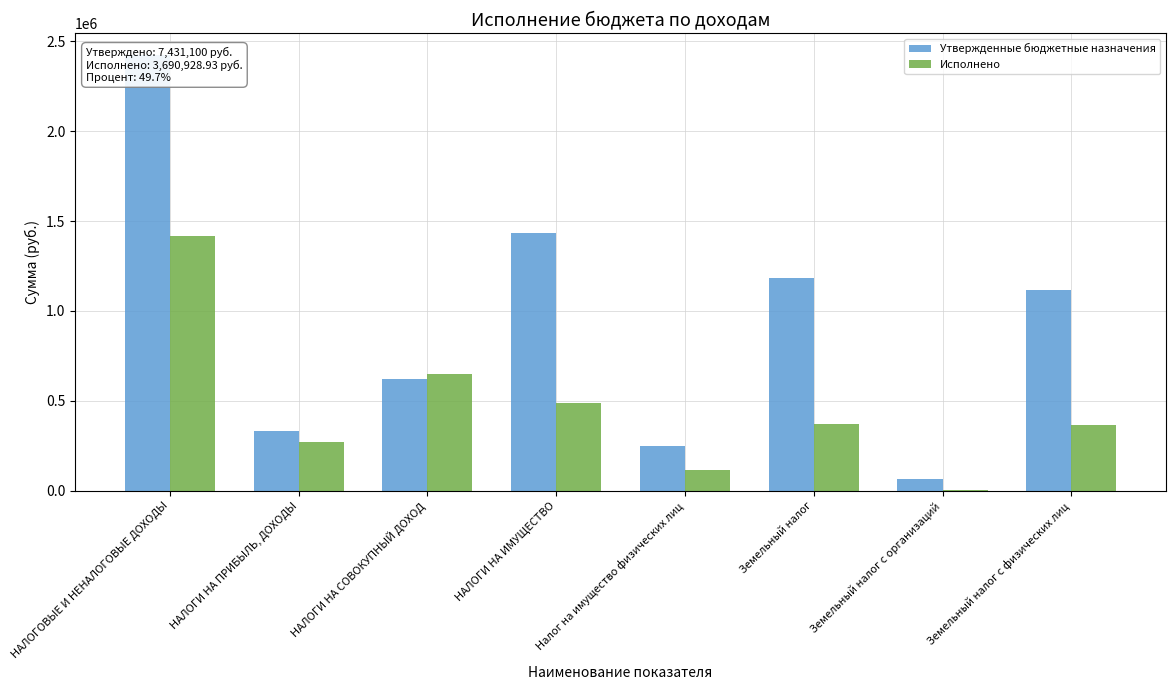

What is the approximate value of Исполнено at Земельный налог?

372261.5